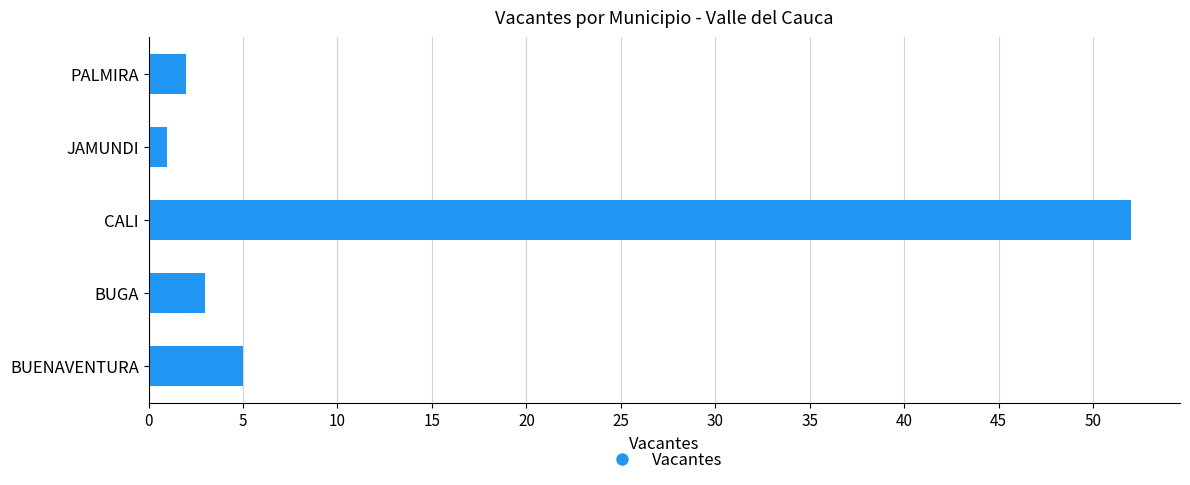

How many series are shown in this chart?

1